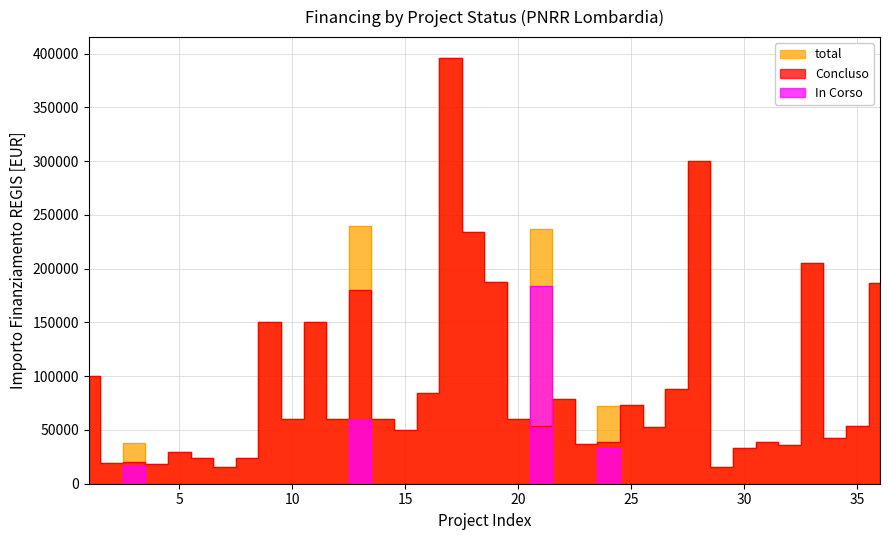

Is it true that the value at 5 is 33060.9?

False